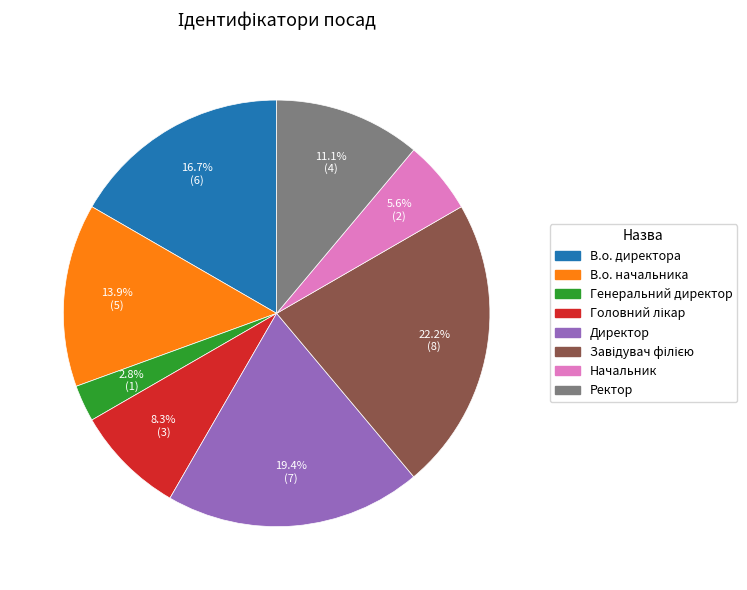

Which slice is the smallest?

Генеральний директор